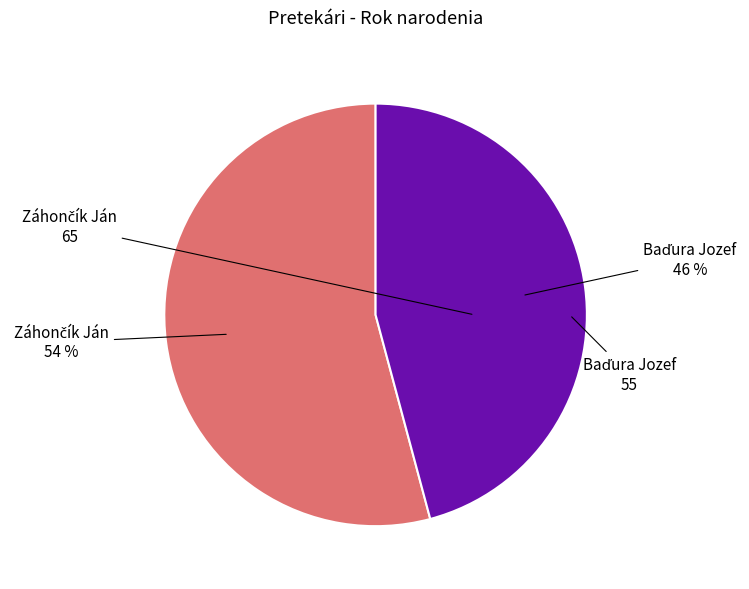

How many segments does this pie chart have?

2